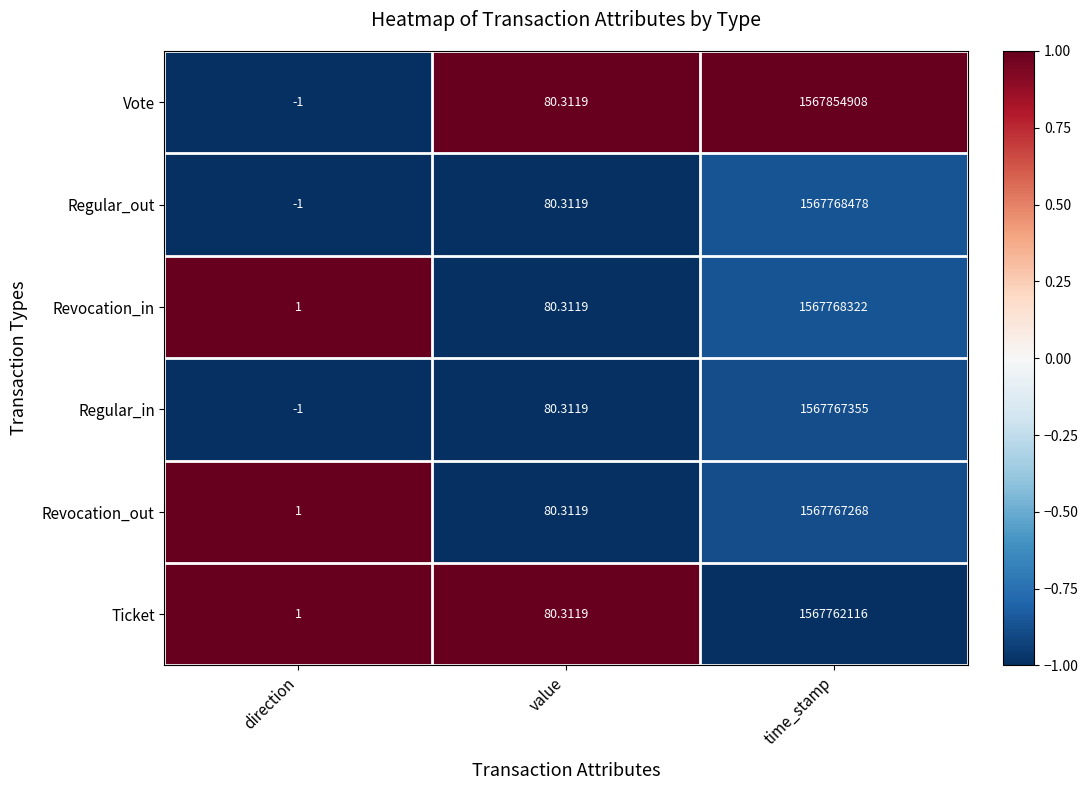

Rank the series by their maximum value, from highest to lowest.

Vote, Regular_out, Revocation_in, Regular_in, Revocation_out, Ticket